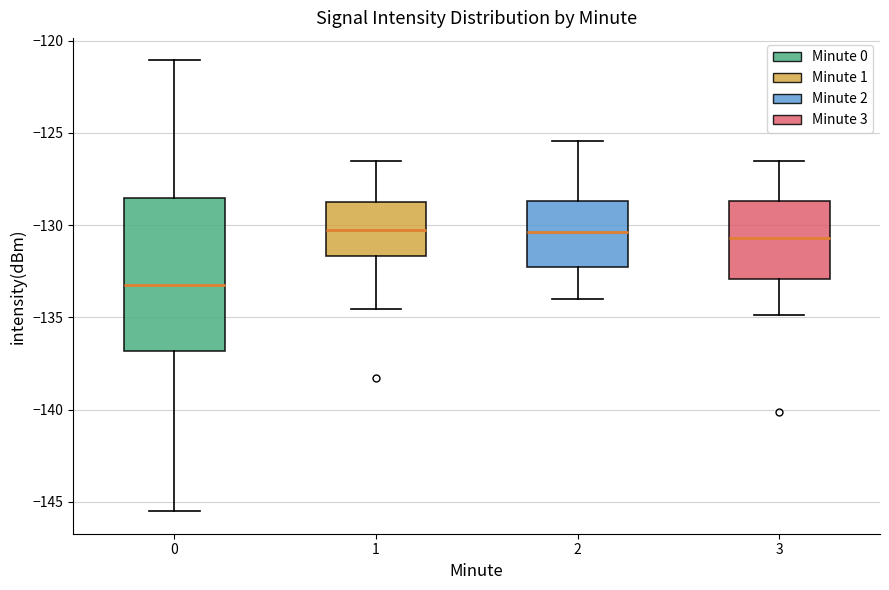

Reading left to right, transcribe this box plot: for each box, give where its median line is, the range the box spans, and where its two whiskers end, as read against the y-axis. The values are not printed on the chart, so give them approximately, as read against the axis.

0: median -133.0, box -137.0 to -128.5, whiskers -145.5 to -121.0
1: median -130.5, box -131.5 to -128.5, whiskers -134.5 to -126.5
2: median -130.5, box -132.5 to -128.5, whiskers -134.0 to -125.5
3: median -130.5, box -133.0 to -128.5, whiskers -135.0 to -126.5